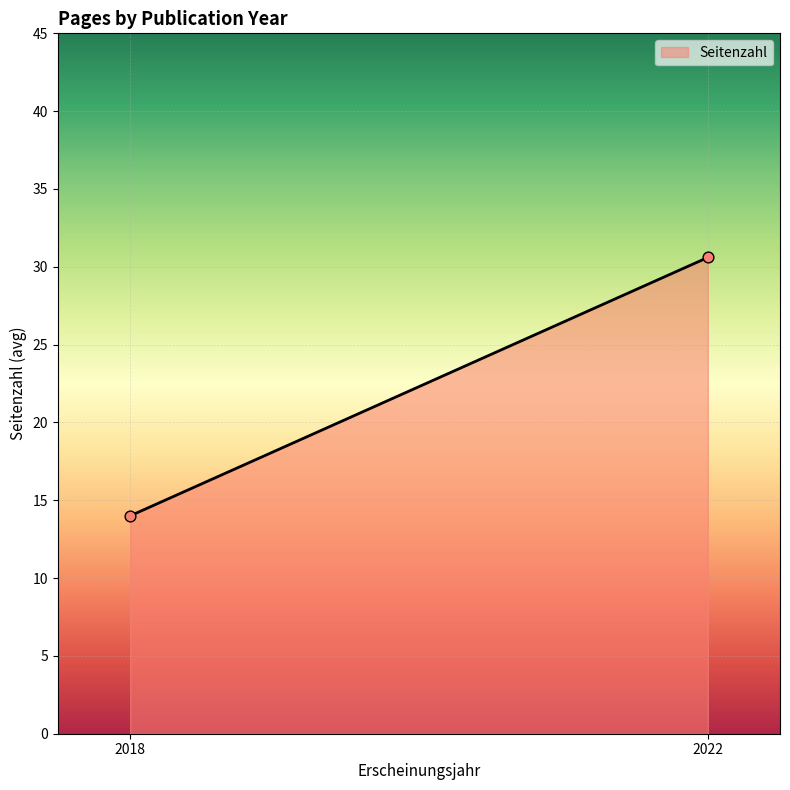

What is the average Y value?

22.3